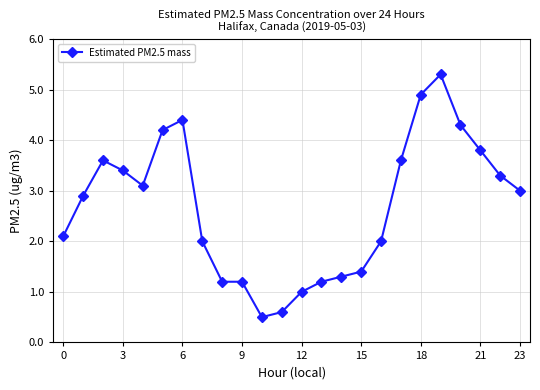

True or false: there are more than 2 points higher than both neighbors.

True